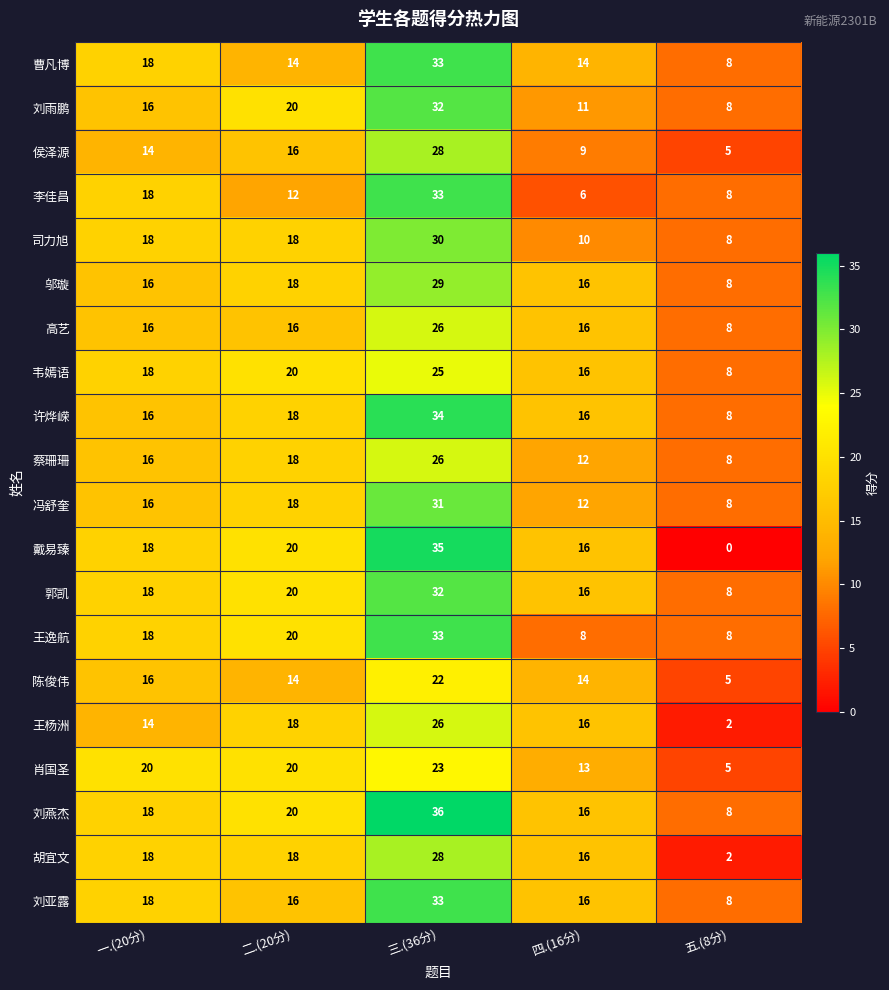

What is the highest value of the 高艺 series?

26